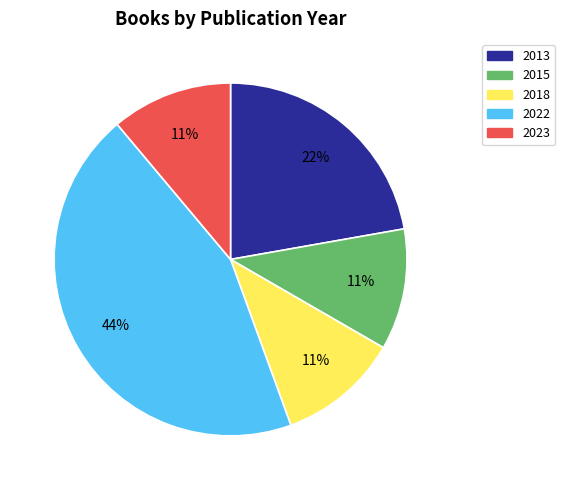

Does any single category account for the majority?

No